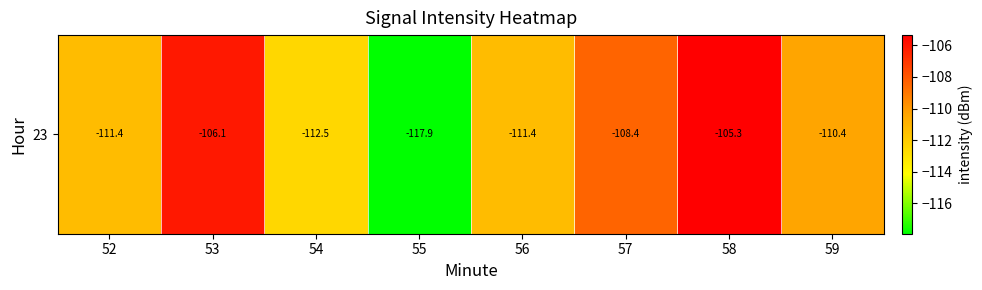

Is it true that the value at 57 is -158.7?

False